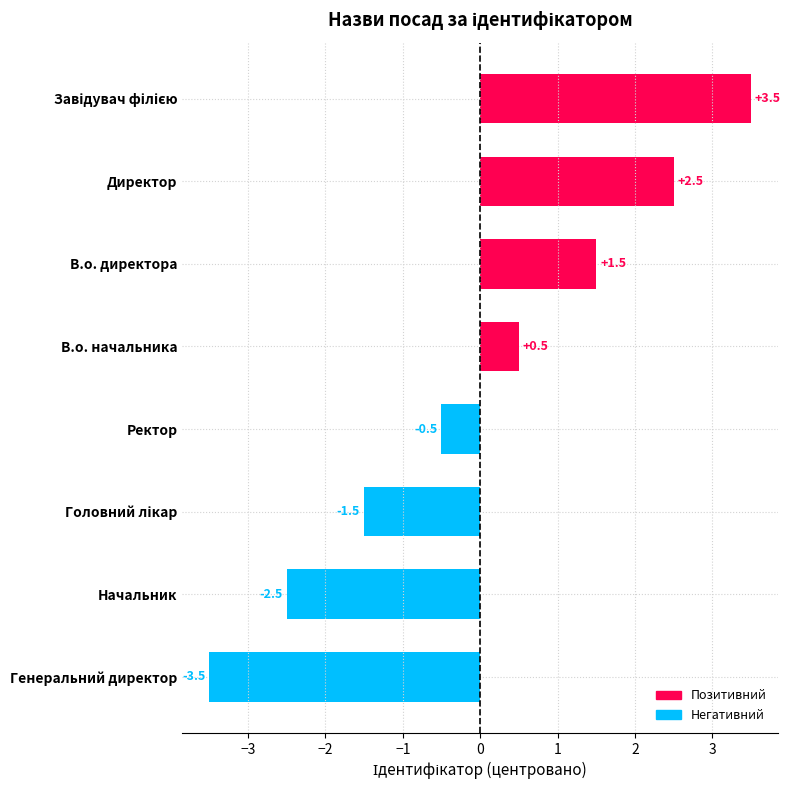

True or false: the data shows 0.8 at В.о. начальника.

False